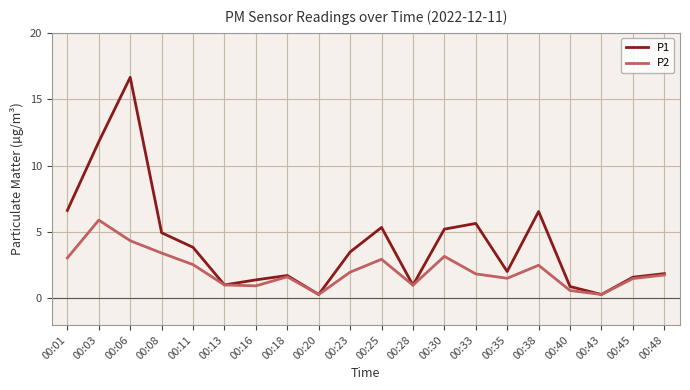

At 00:06, list the series in order from smallest to largest.

P2, P1